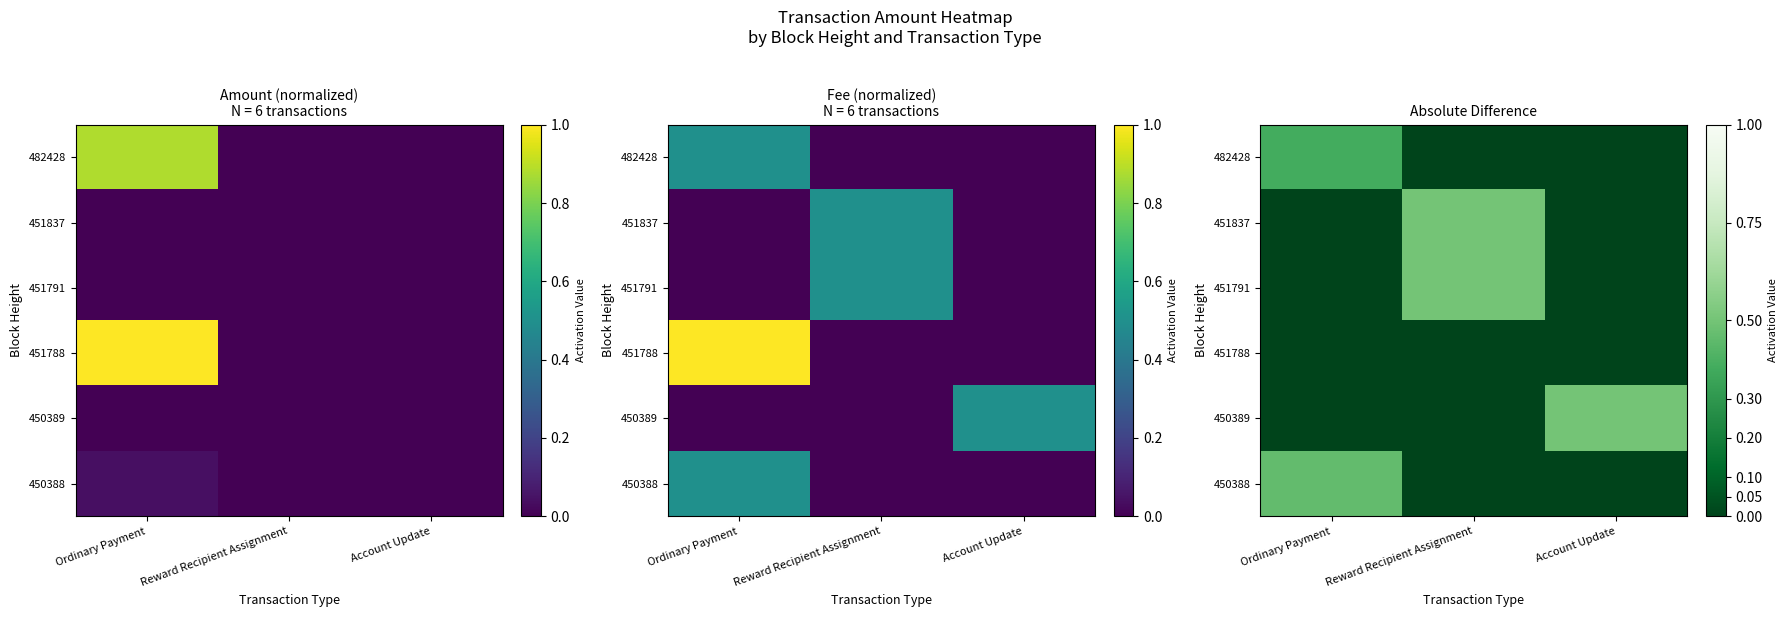

At Reward Recipient Assignment, list the series in order from largest to smallest.

451837, 451791, 482428, 451788, 450389, 450388